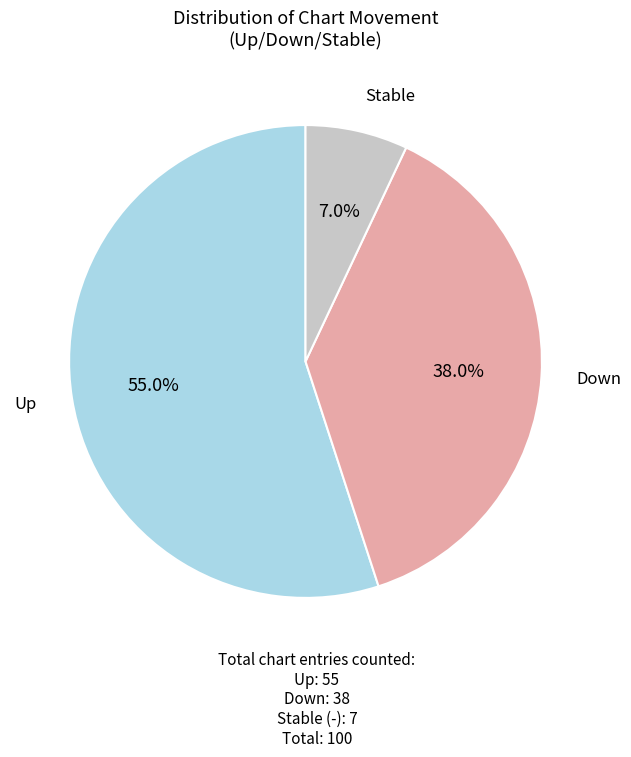

Does any single category account for the majority?

Yes